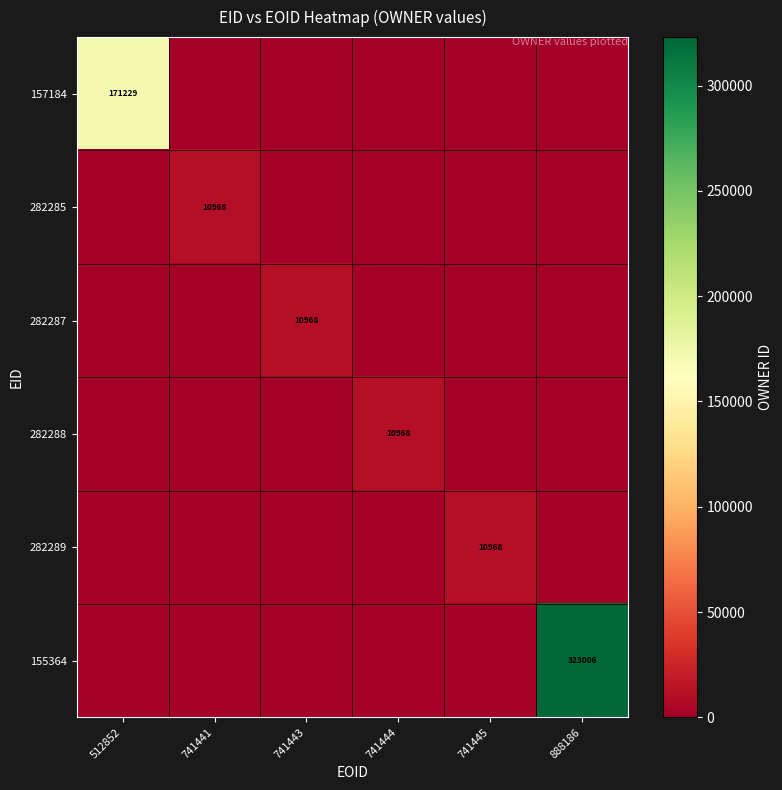

At which category is the sum across all series the highest?

888186